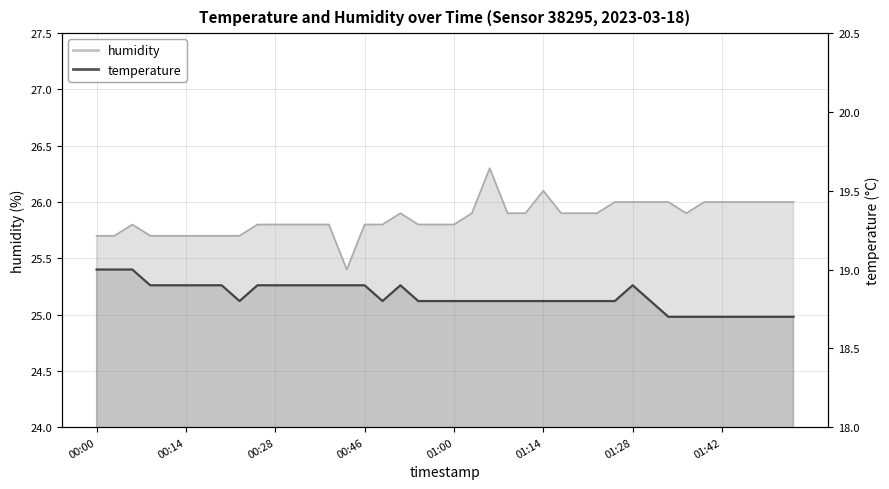

What is the sum of the humidity values at 01:39 and 00:14?

51.7